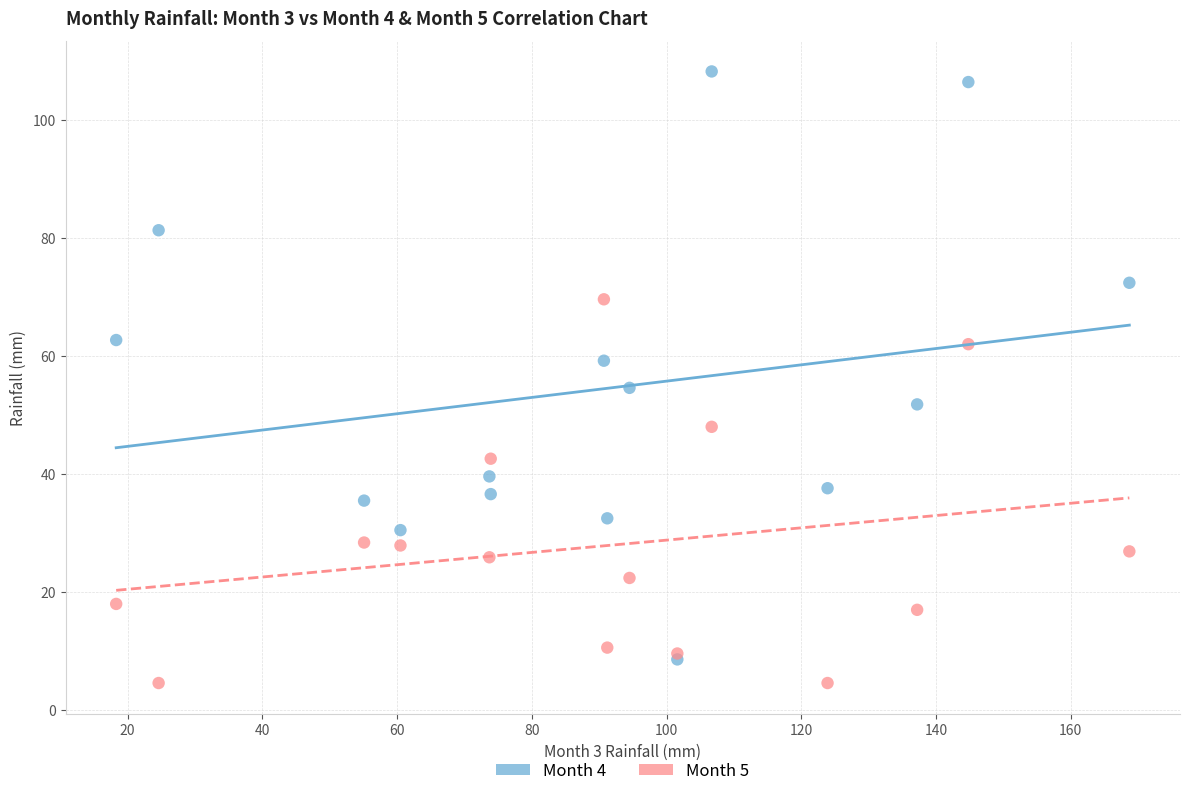

Across all series, what Y value is closest to 56?

54.6